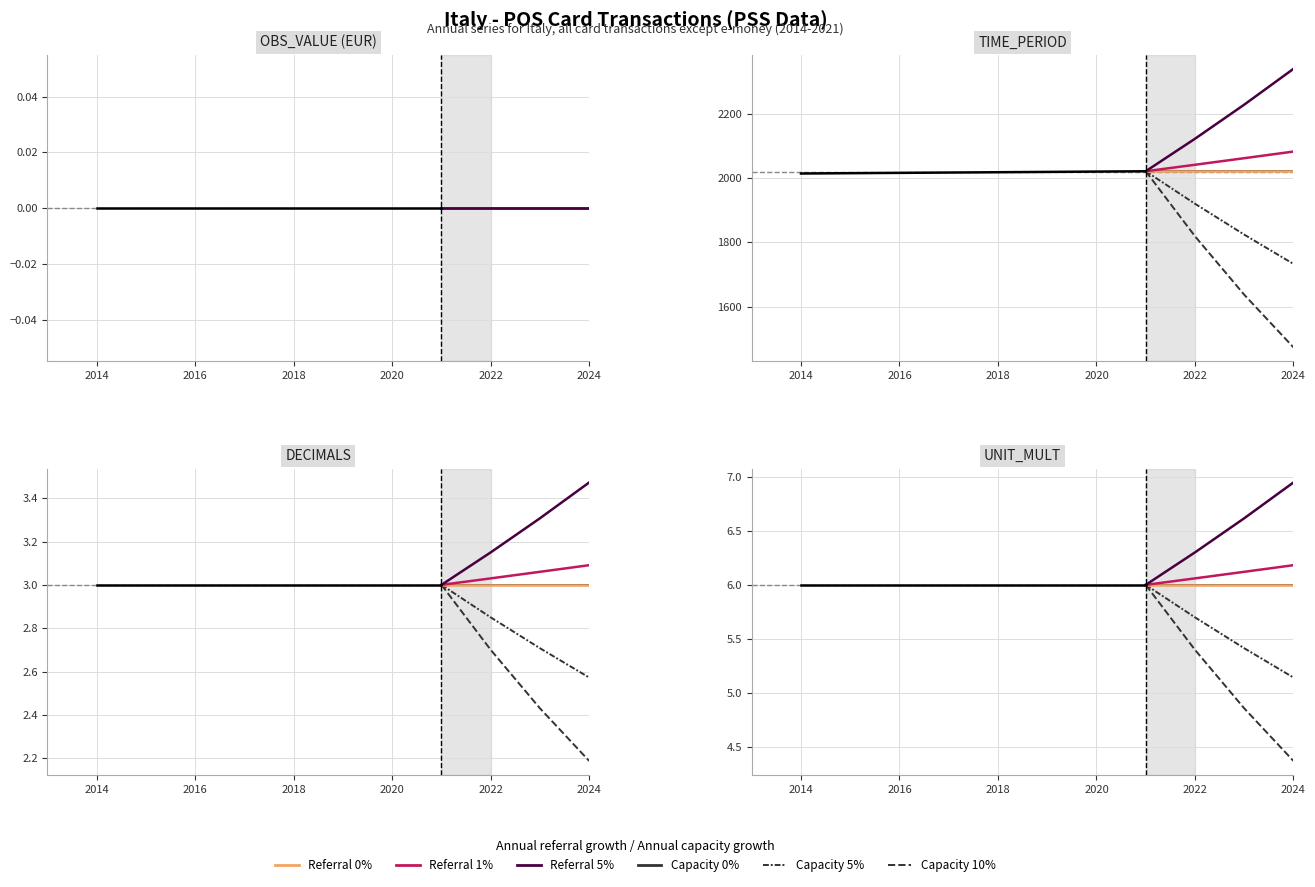

Does the chart have visible grid lines?

Yes